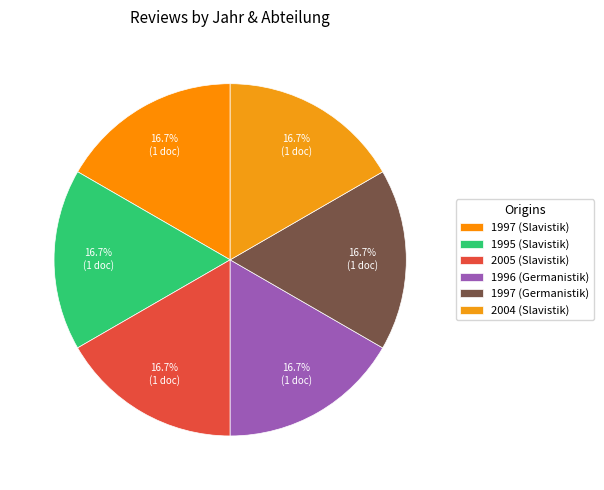

Rank the categories by value from lowest to highest.

1995 (Slavistik), 1996 (Germanistik), 1997 (Slavistik), 1997 (Germanistik), 2004 (Slavistik), 2005 (Slavistik)